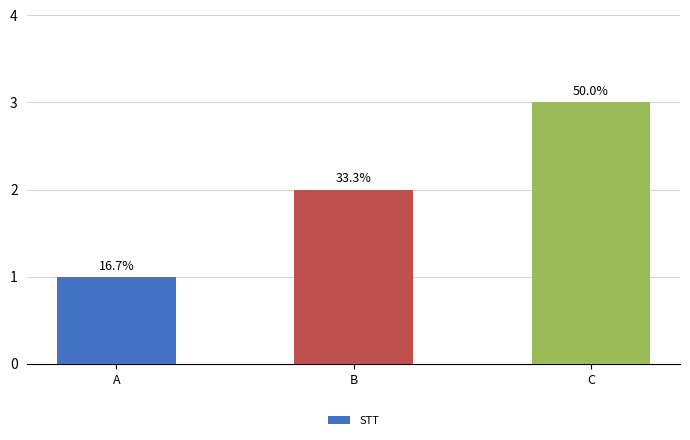

Reading left to right, extract all data points from this chart.

1	2	3